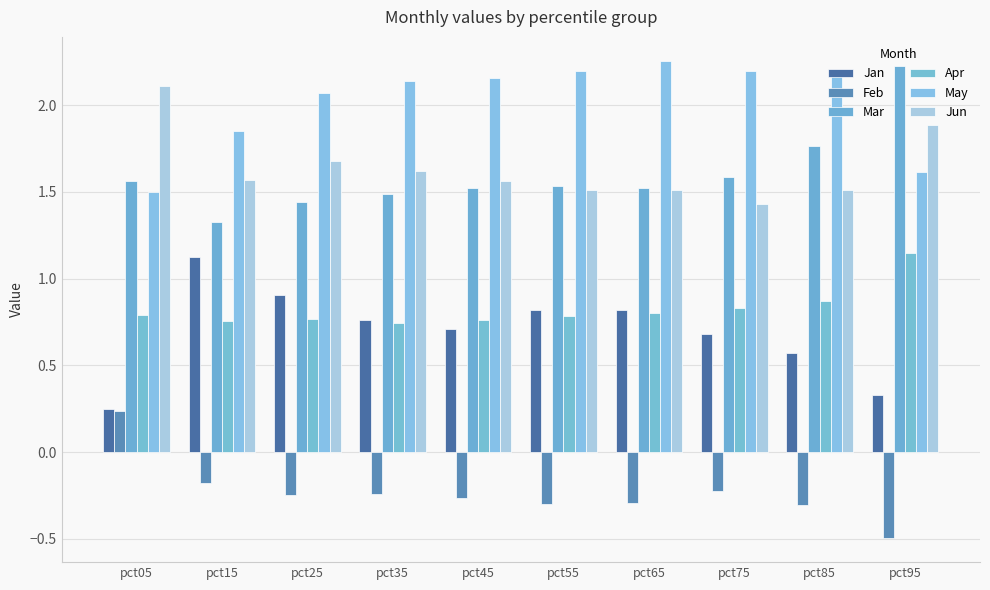

How many series are shown in this chart?

6